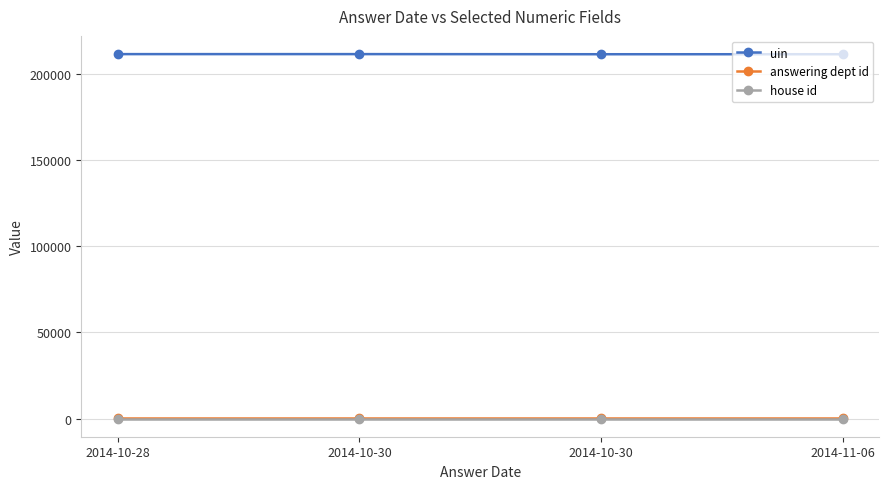

What are all the series names shown in the legend?

uin, answering dept id, house id